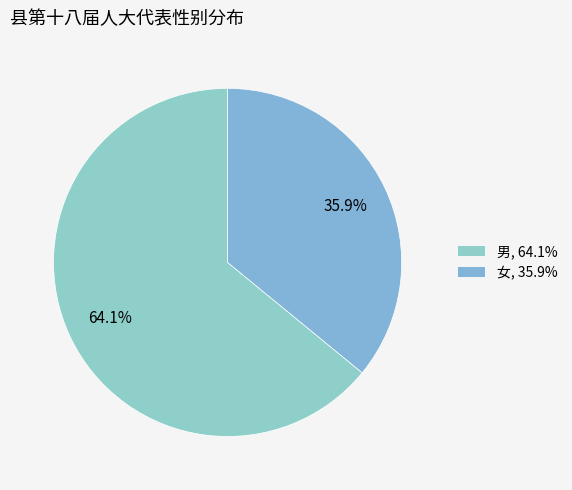

How many segments does this pie chart have?

2